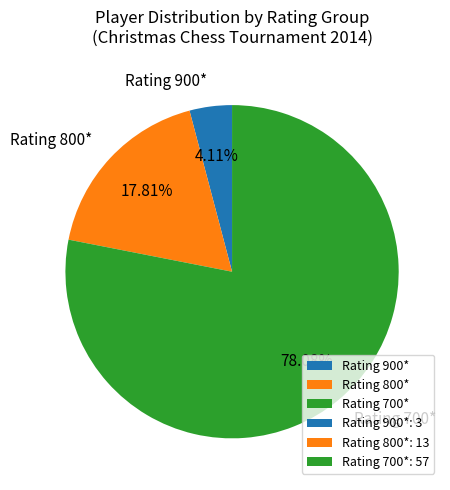

Between Rating 800* and Rating 700*, which is larger?

Rating 700*